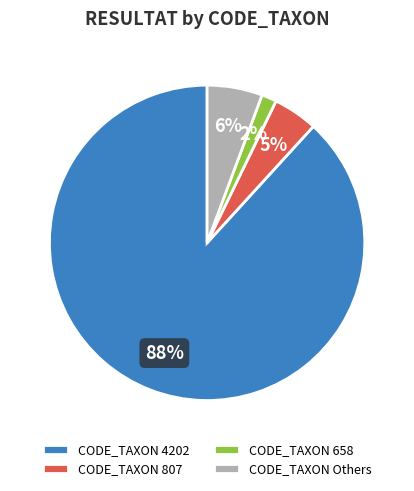

To the nearest percent, what is the difference between the CODE_TAXON 807 and CODE_TAXON 658 slice percentages?

3%